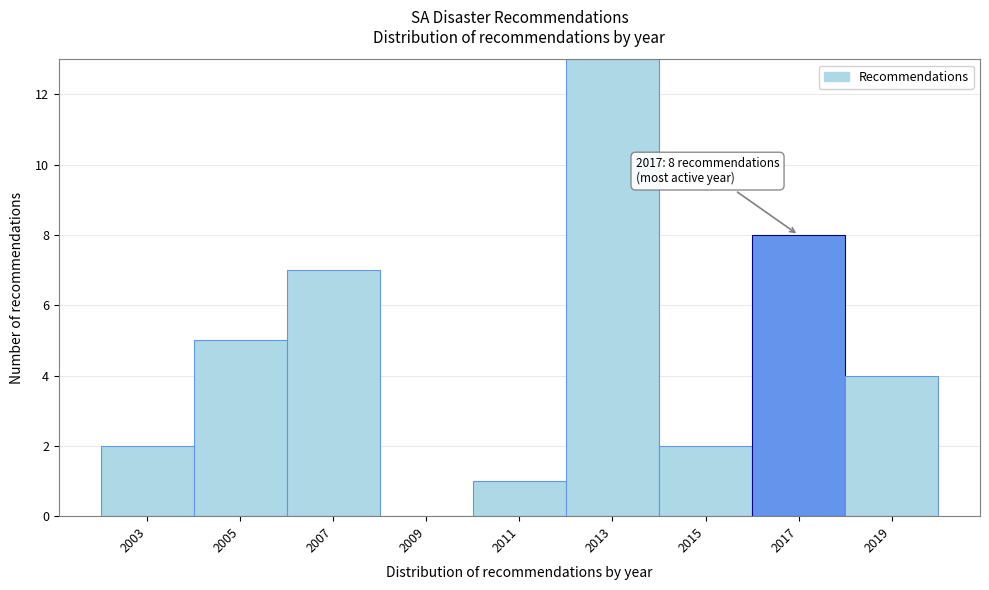

Reading left to right, what are all the values shown in this chart?

2003=2	2005=5	2007=7	2009=0	2011=1	2013=13	2015=2	2017=8	2019=4